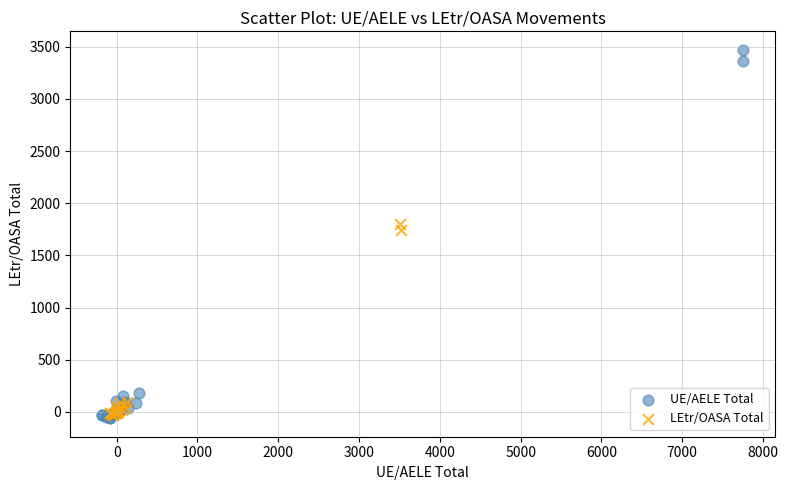

What are all the series names shown in the legend?

UE/AELE Total, LEtr/OASA Total